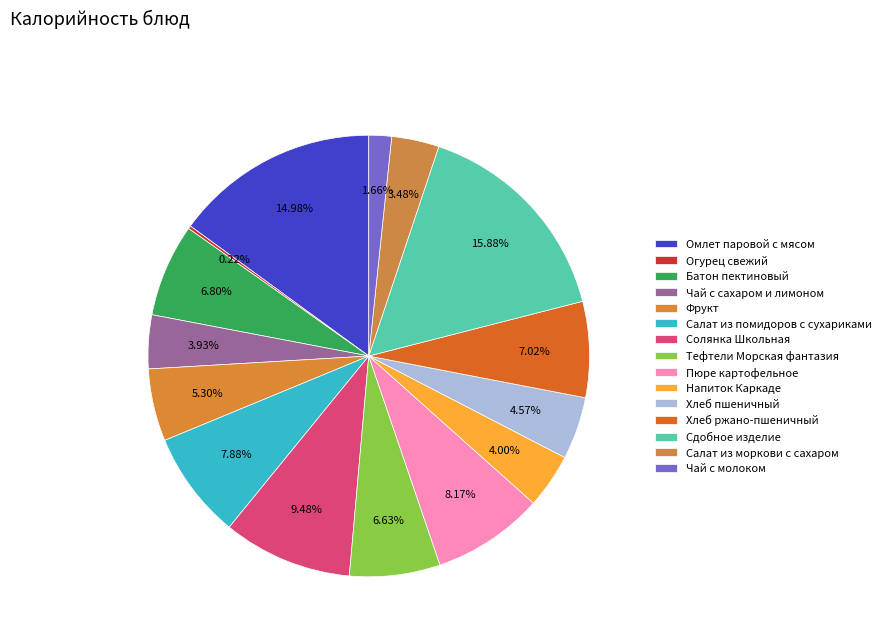

What is the smallest slice in the pie chart?

Огурец свежий